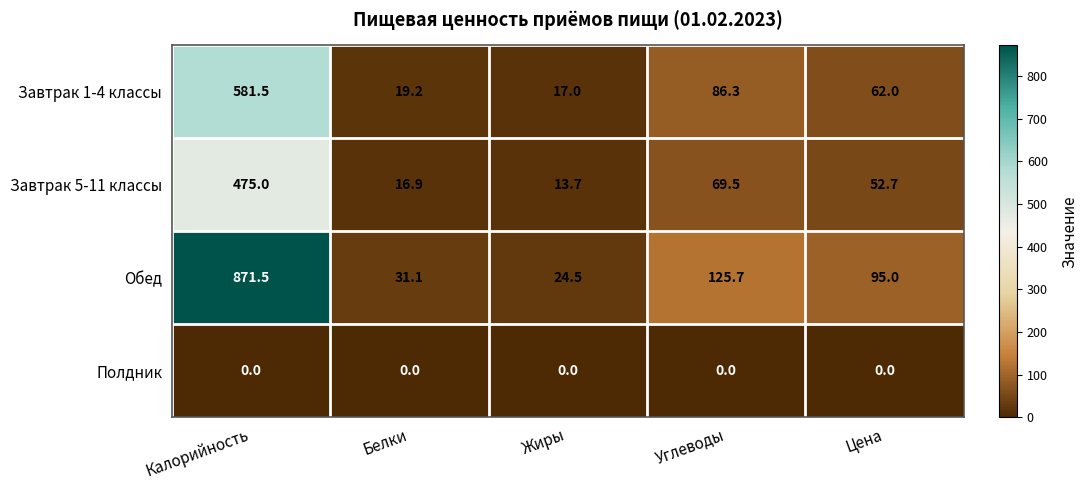

Rank the series at Жиры from highest to lowest value.

Обед, Завтрак 1-4 классы, Завтрак 5-11 классы, Полдник